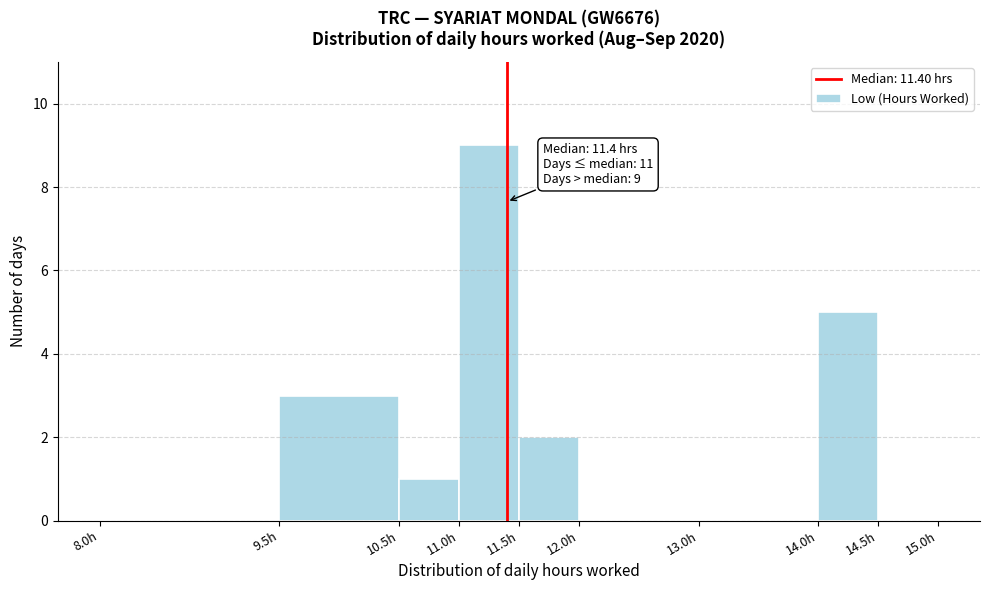

Which range on the x-axis has the tallest bar?

11.0 to 11.5